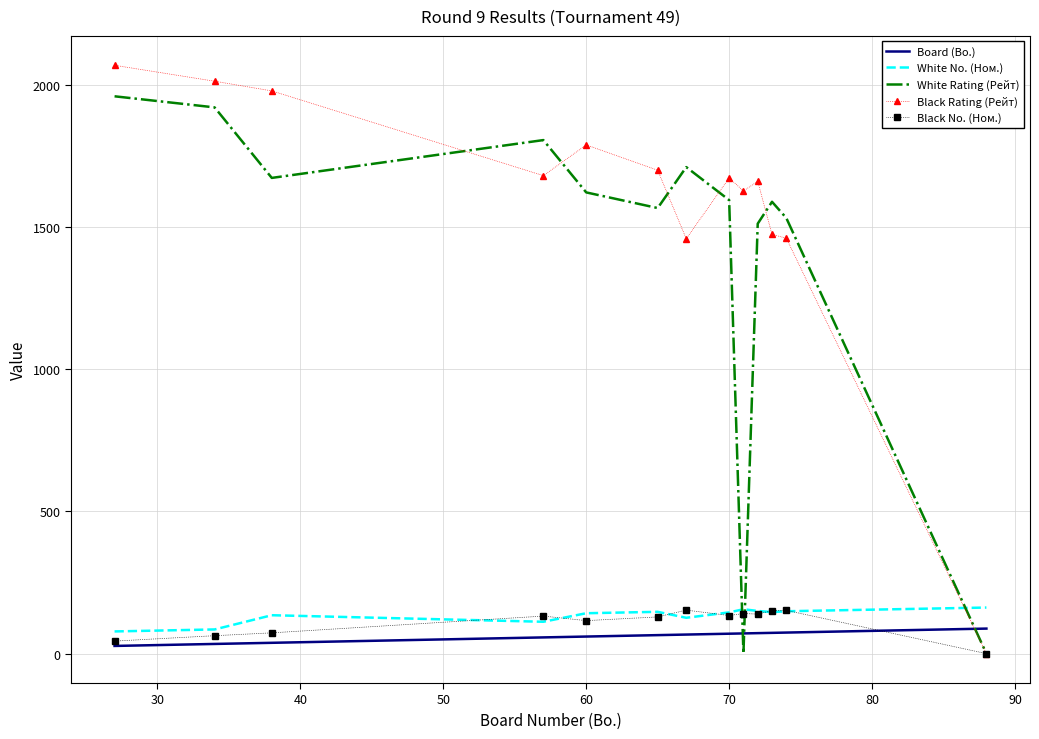

What is the maximum value shown in the chart?

2069